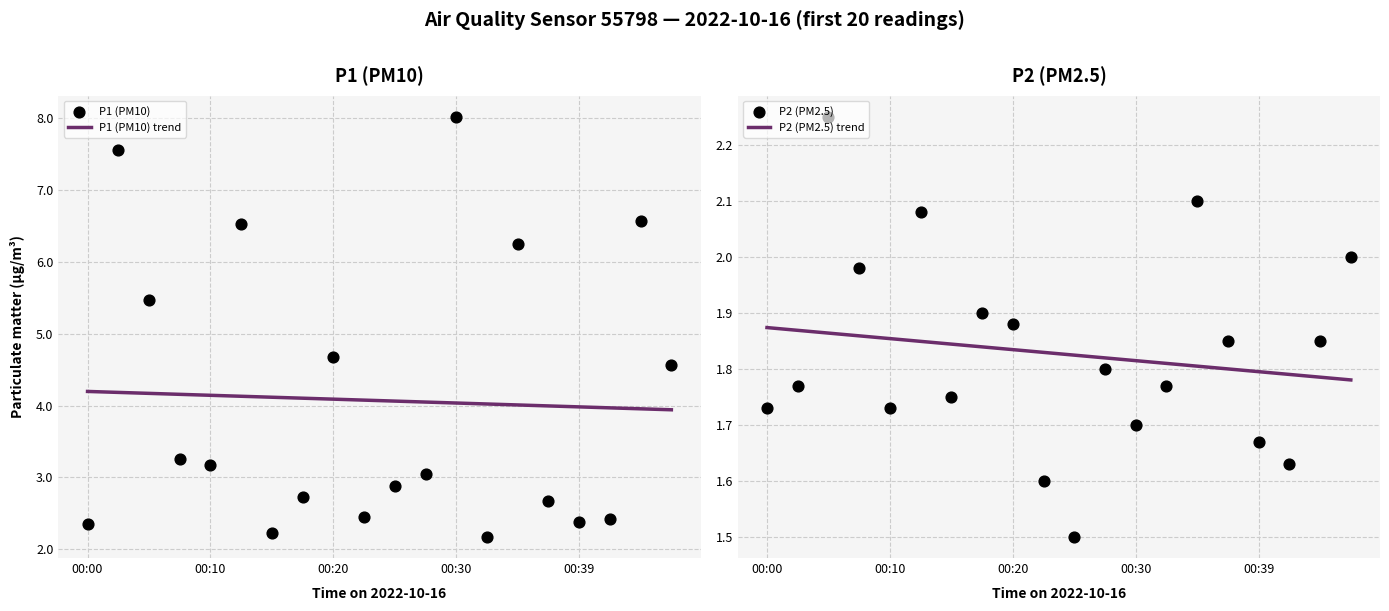

What are all the series names shown in the legend?

P1 (PM10) trend, P1 (PM10), P2 (PM2.5) trend, P2 (PM2.5)